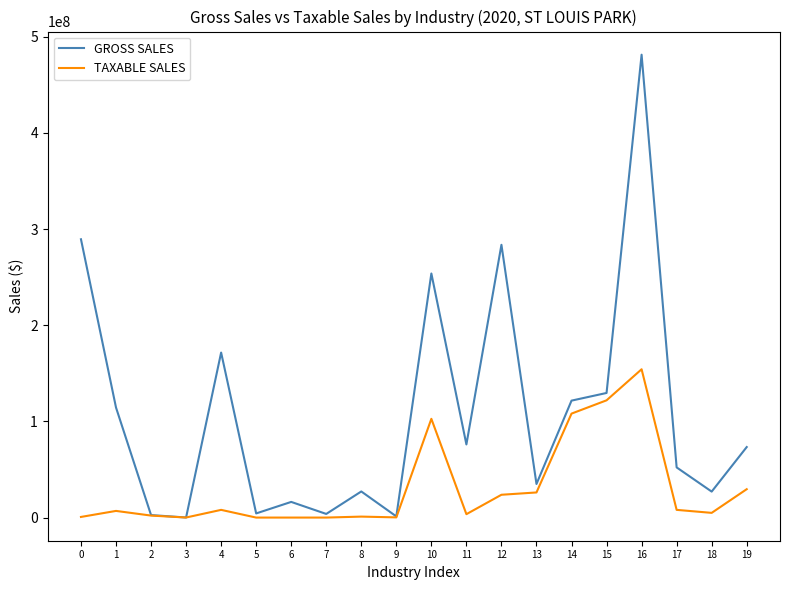

The value of GROSS SALES at 16 is 481235300. True or false?

True